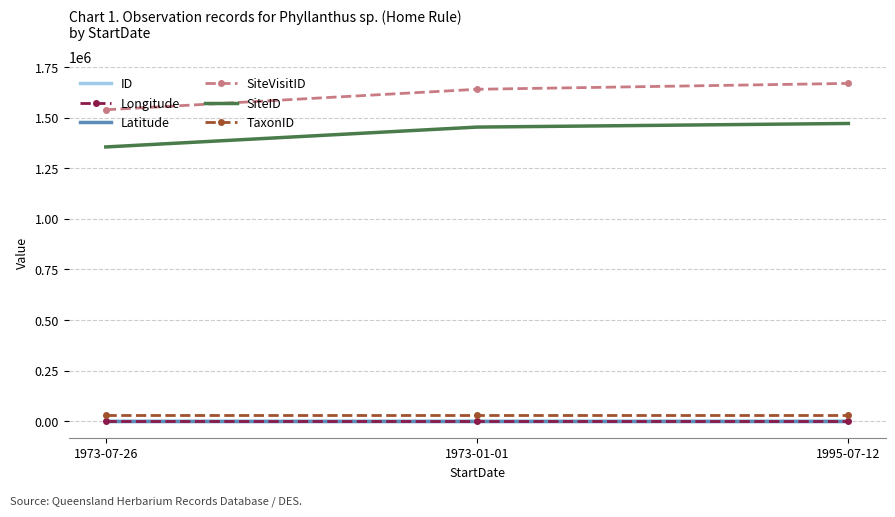

Is the value of Longitude at 1973-01-01 greater than the value of SiteVisitID at 1973-01-01?

No